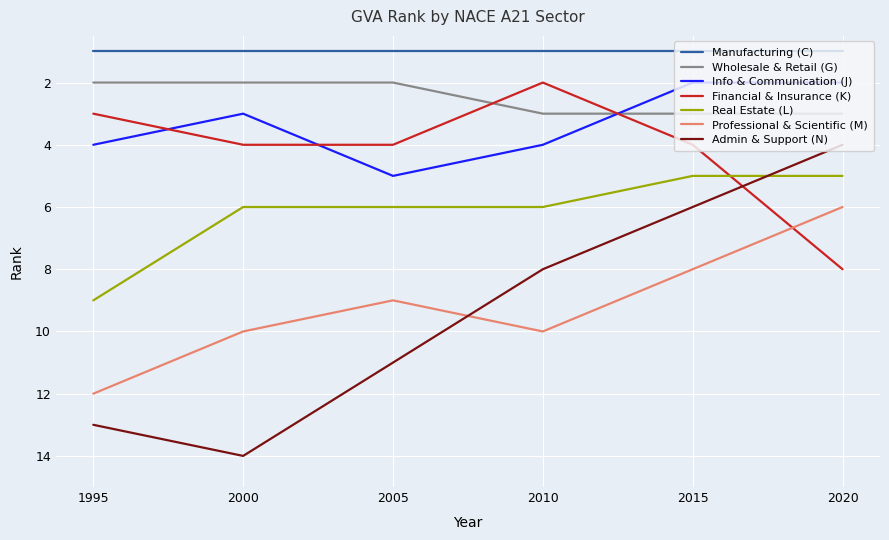

Where is Info & Communication (J) nearest to the value 3?

2000